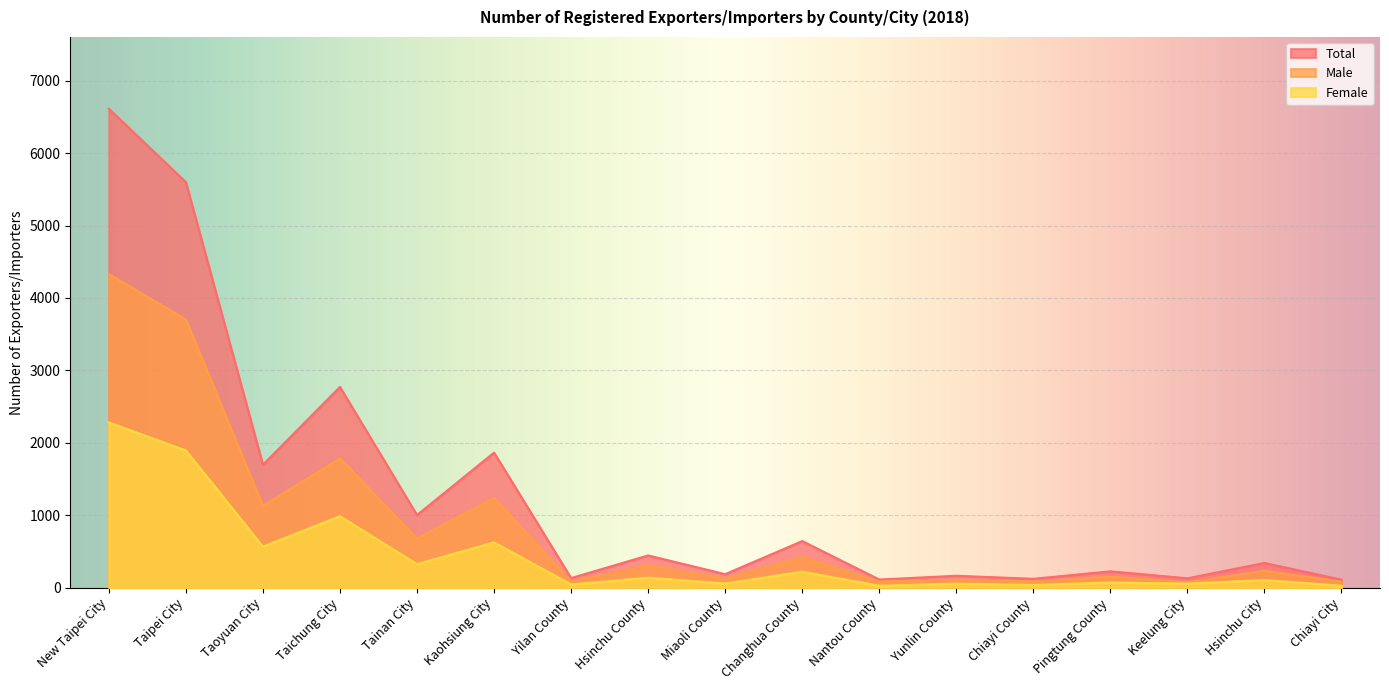

What position from the right is Taipei City?

16